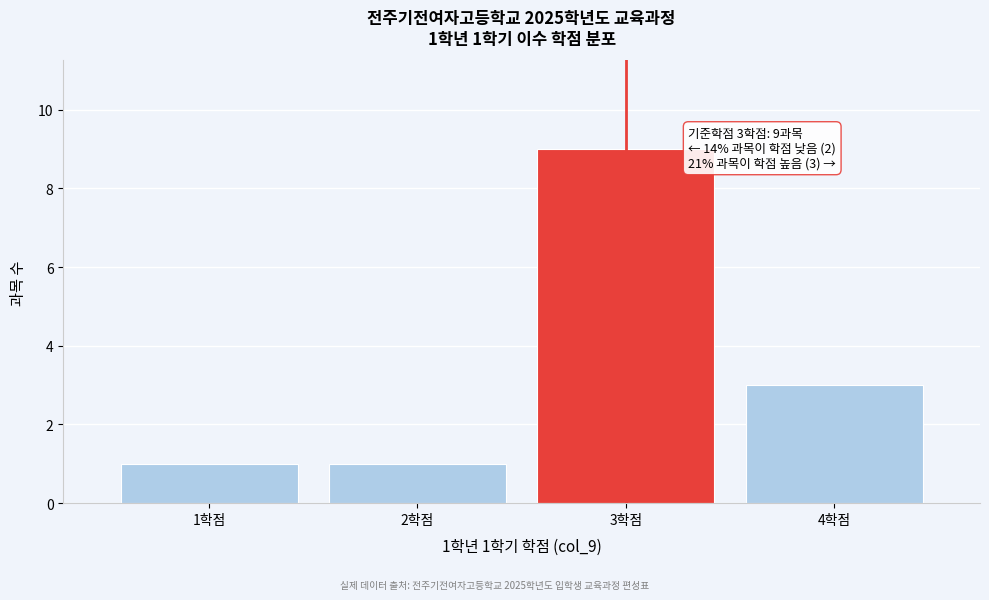

Reading left to right, list all the values displayed in this chart.

1	1	9	3